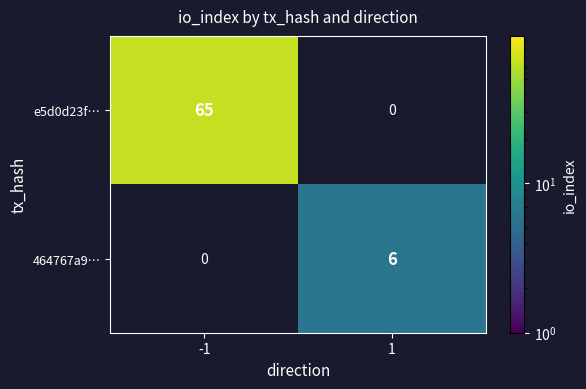

Is the value of 464767a9… at 1 greater than the value of e5d0d23f… at -1?

No